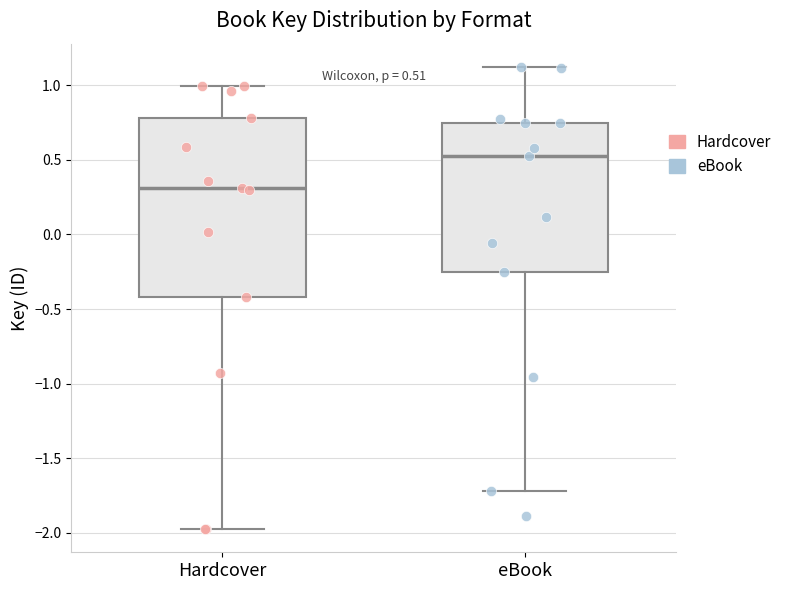

Comparing the boxes themselves (not the whiskers), which one is the tallest?

Hardcover